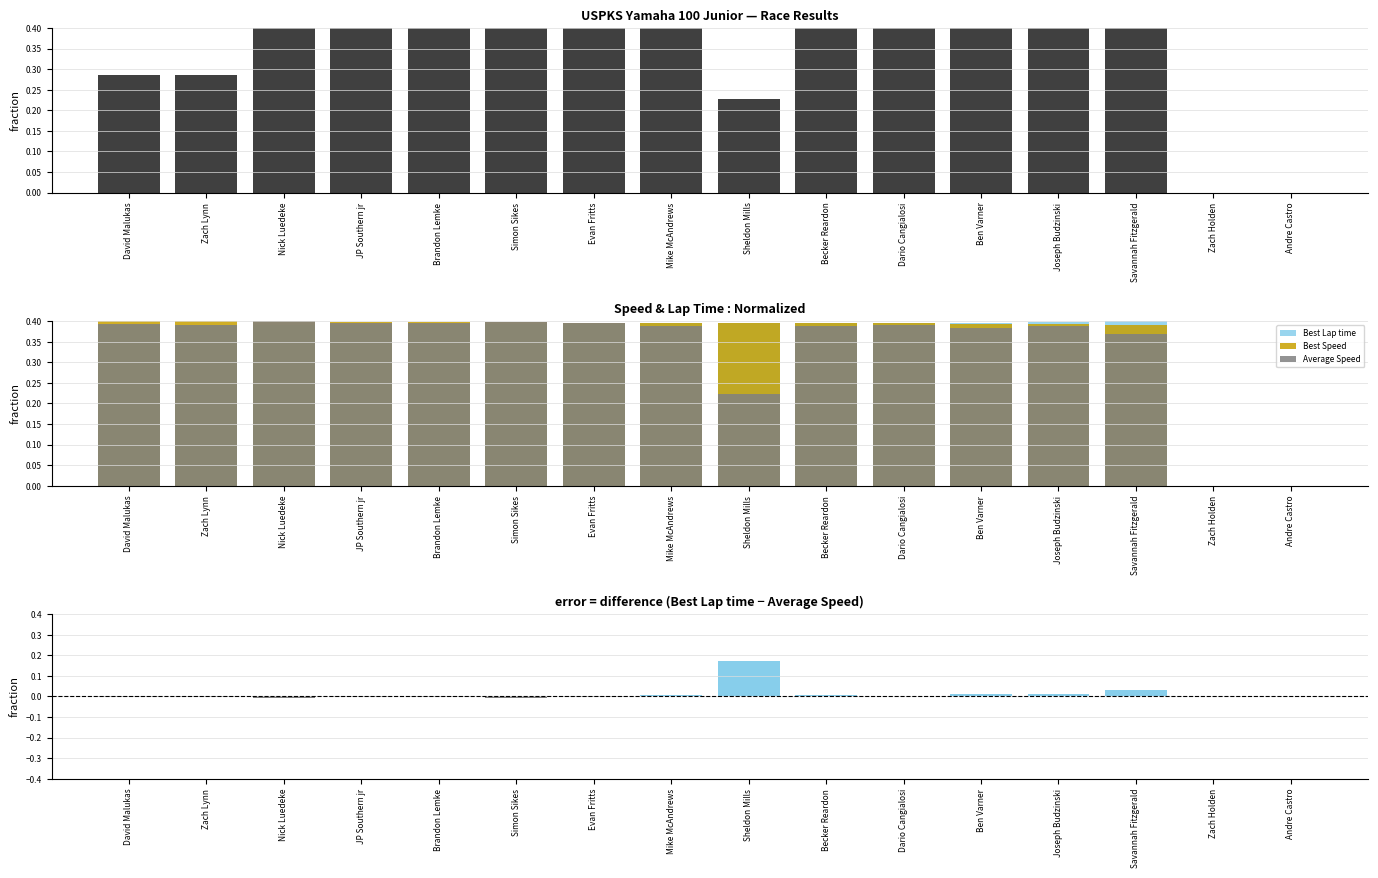

What position from the right is JP Southern jr?

13